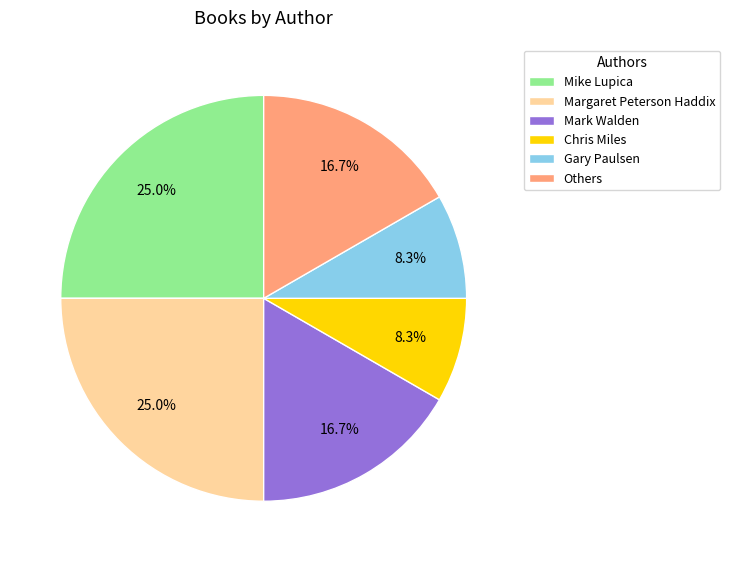

Does any single category account for the majority?

No